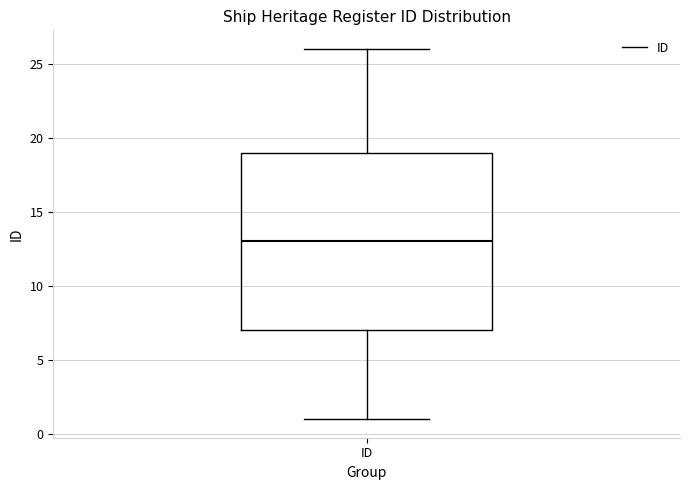

Where does the median line of the box for ID sit on the y-axis? The values are not printed on the chart, so give them approximately, as read against the axis.

13